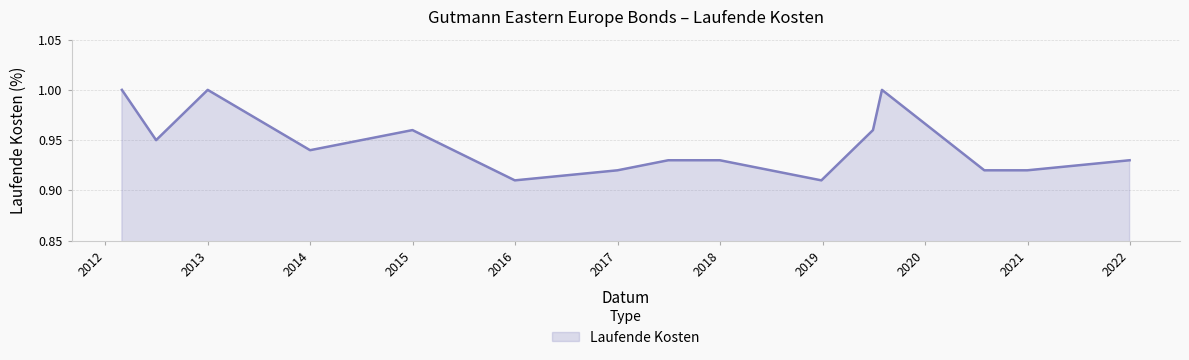

True or false: the data has more than 2 interior local peaks.

True